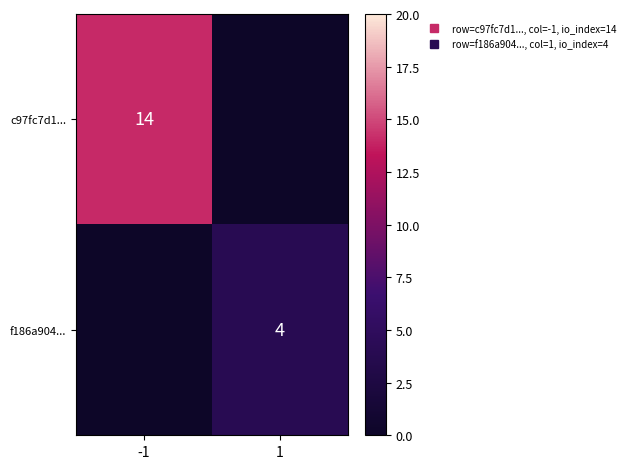

What is the average value of the c97fc7d1... series?

7